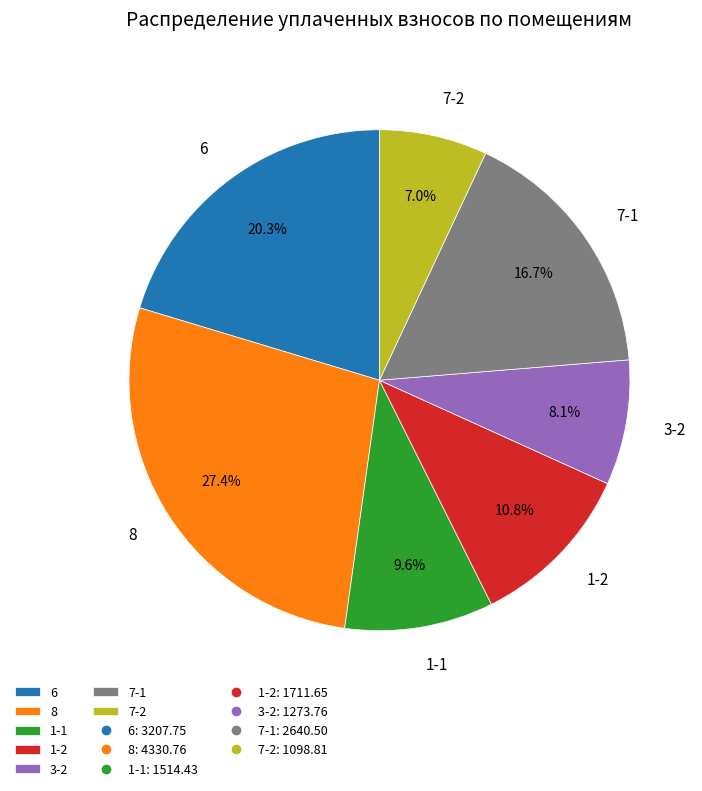

To the nearest percent, what is the average slice percentage?

14%